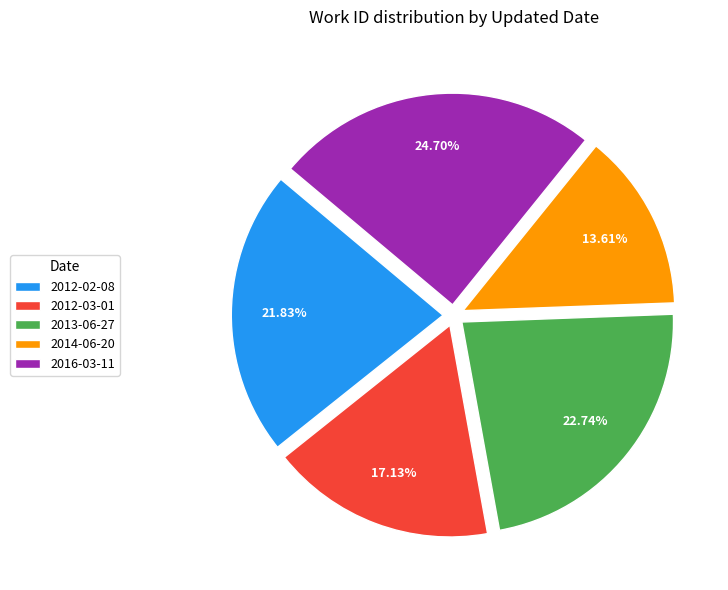

What portion of the pie excludes 2014-06-20?

86.4%